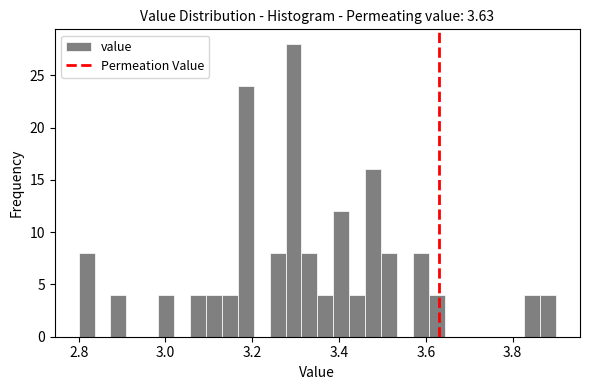

Around what value on the x-axis is the tallest bar? Give the approximate position of its centre, as read against the axis.

3.30